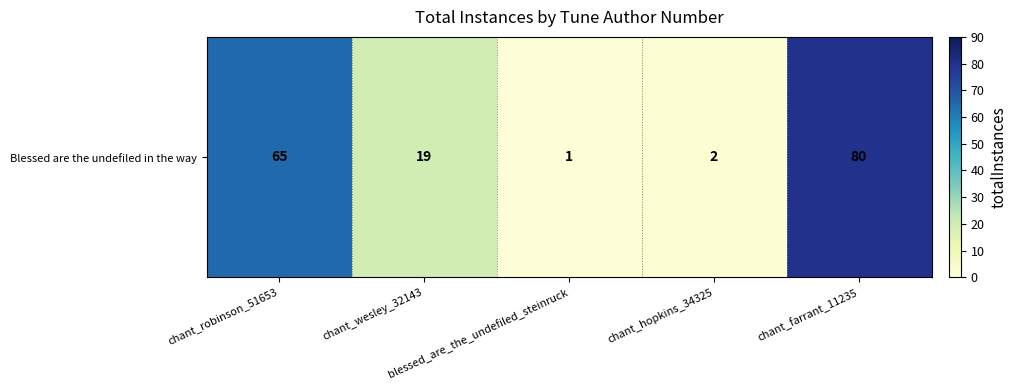

What is the change in value from chant_wesley_32143 to chant_farrant_11235?

+61